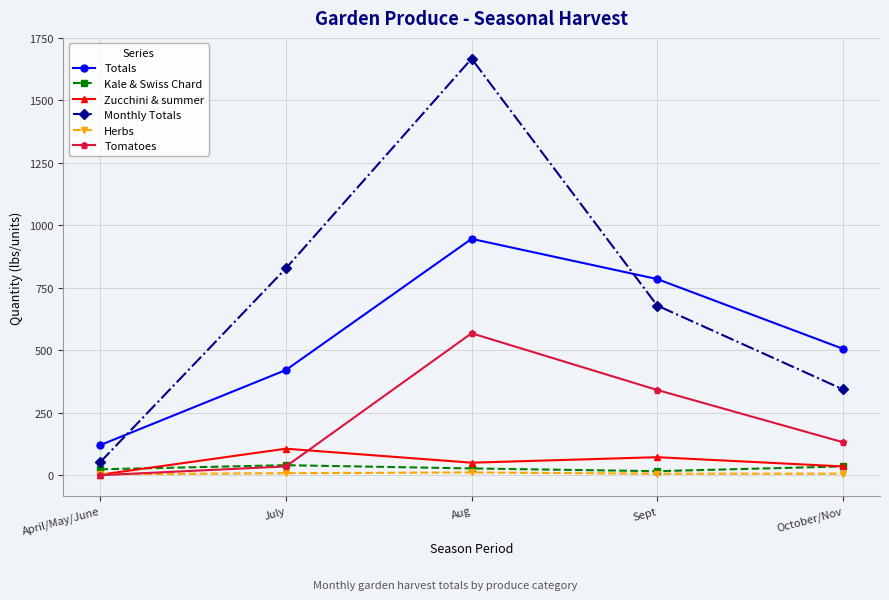

Which series has the widest spread of values?

Monthly Totals